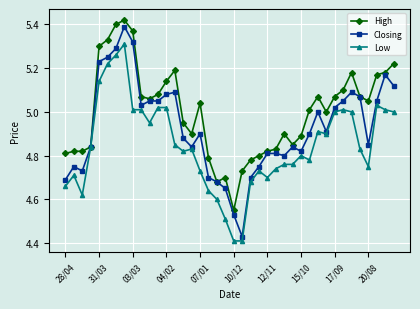

Does the chart have visible grid lines?

Yes